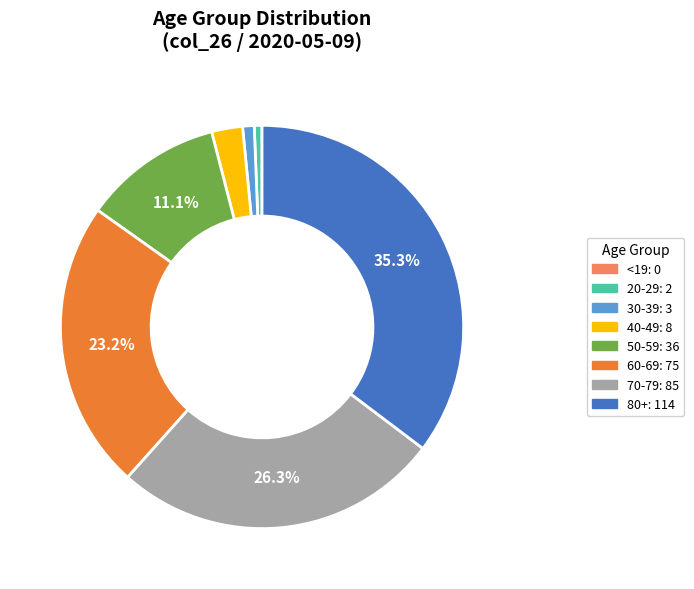

Is there any slice that represents more than half of the pie?

No